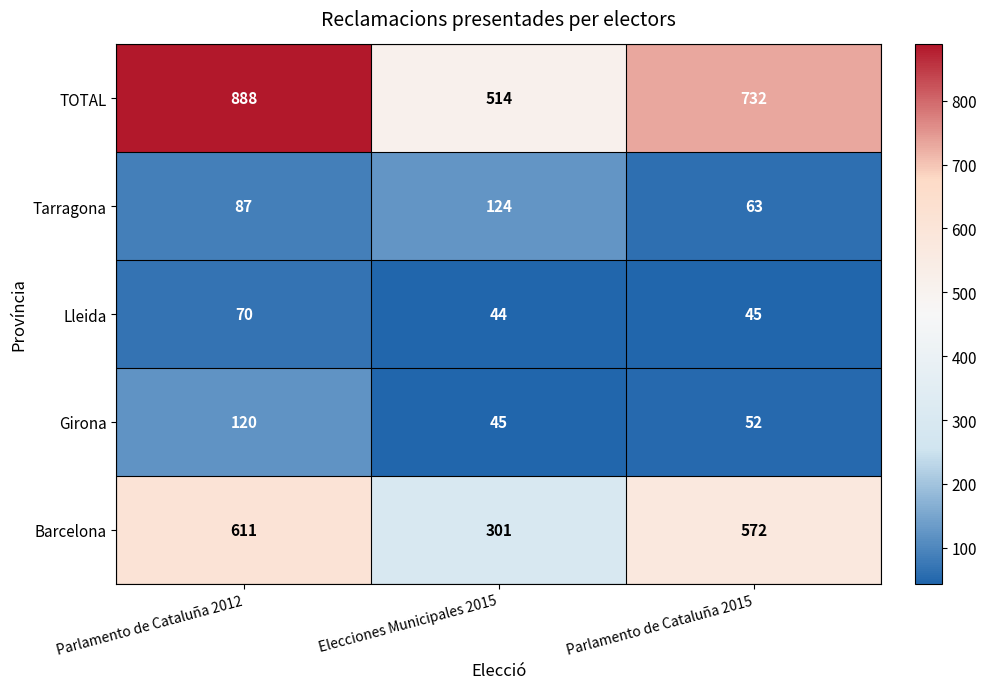

At how many categories does at least one series exceed 584?

2